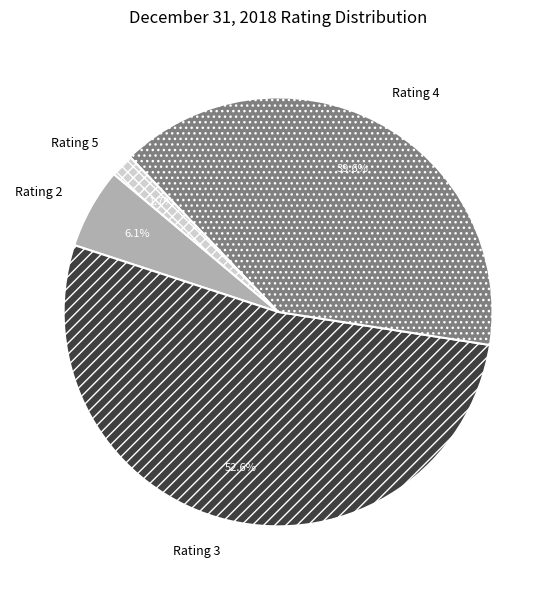

What is the ratio of the value at Rating 2 to the value at Rating 3?

0.1